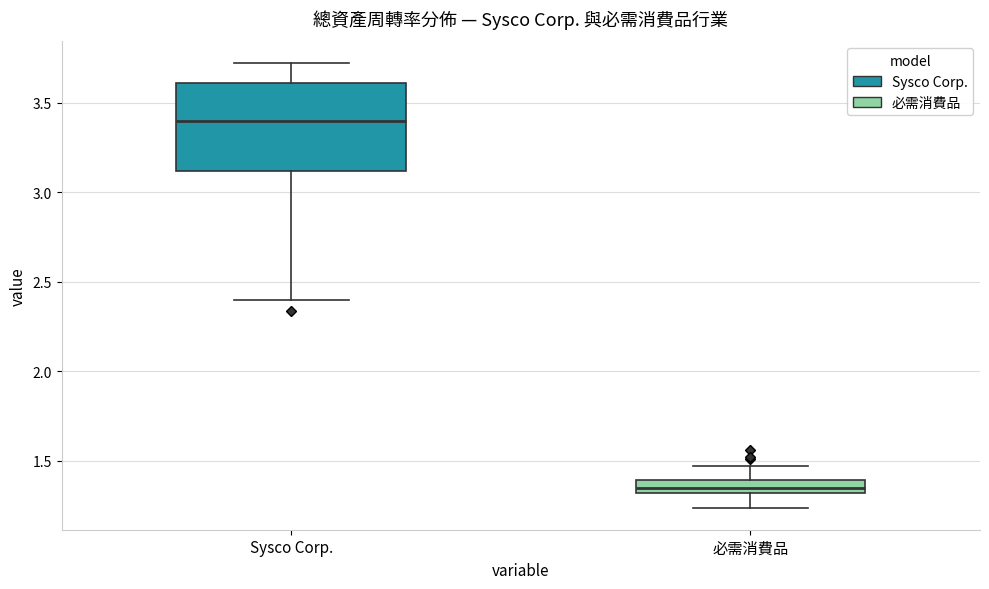

Comparing the boxes themselves (not the whiskers), which one is the tallest?

Sysco Corp.